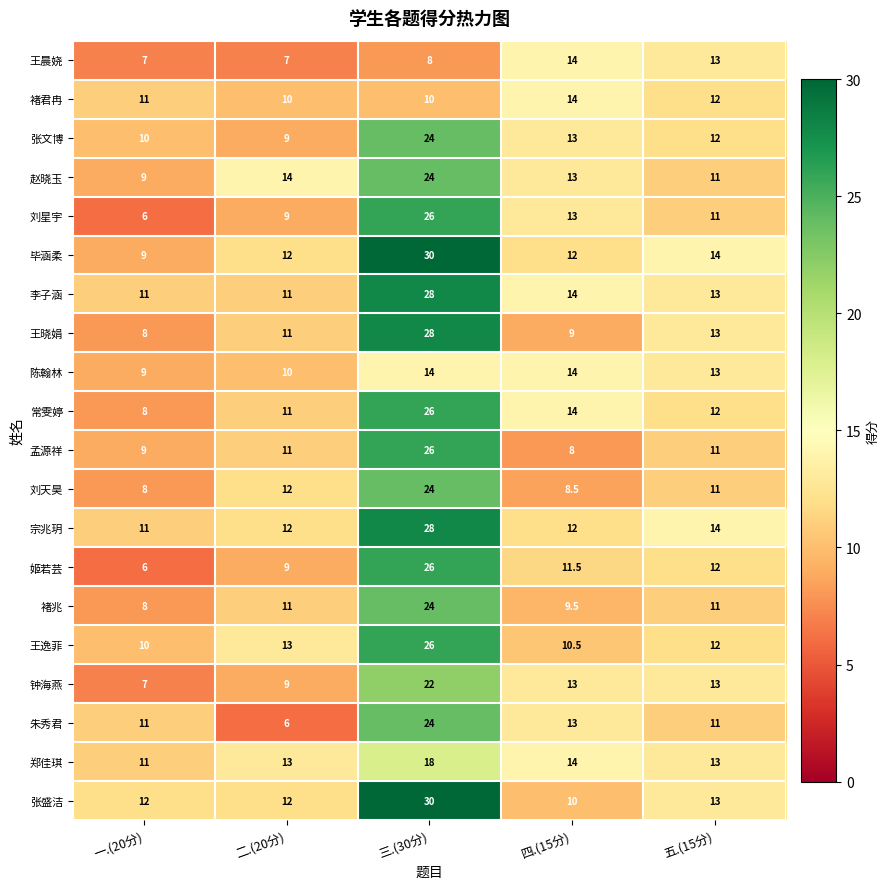

What value does the 常雯婷 series have at 一.(20分)?

8.0